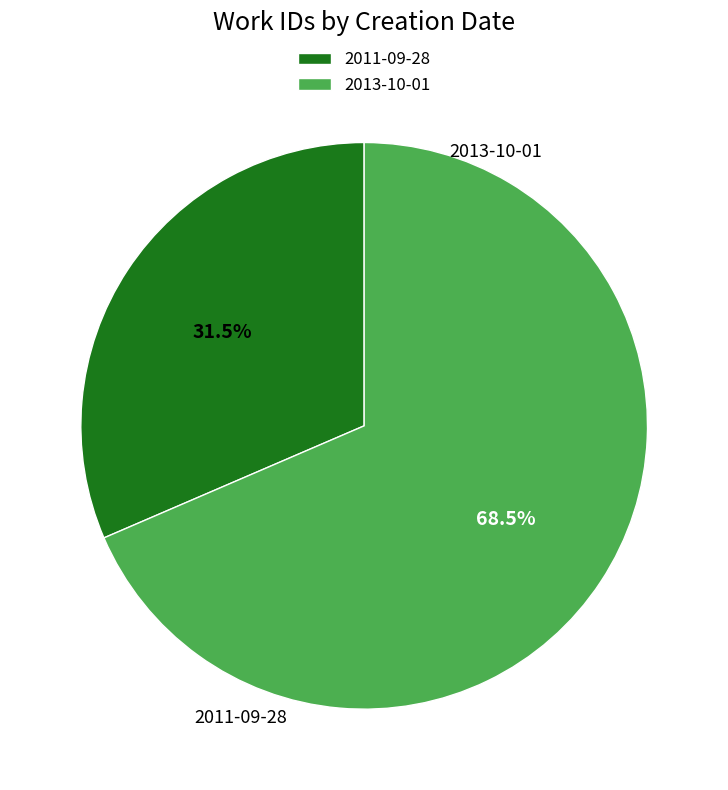

To the nearest percent, what is the difference between the 2011-09-28 and 2013-10-01 slice percentages?

37%